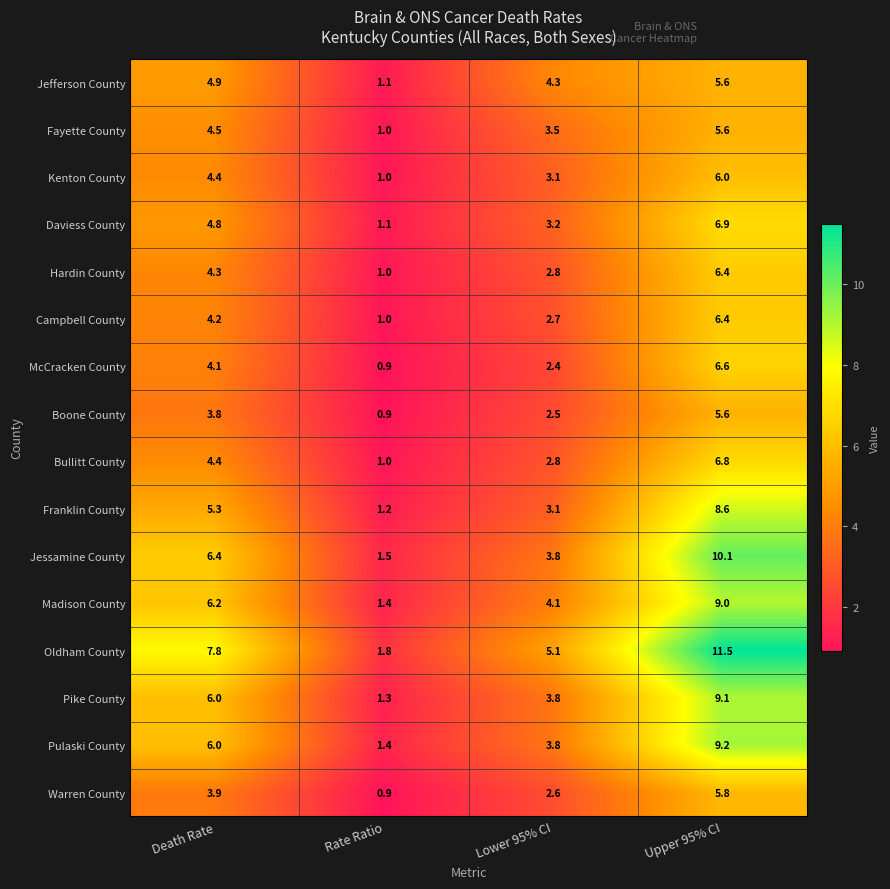

At which label is Jessamine County closest to 5?

Lower 95% CI